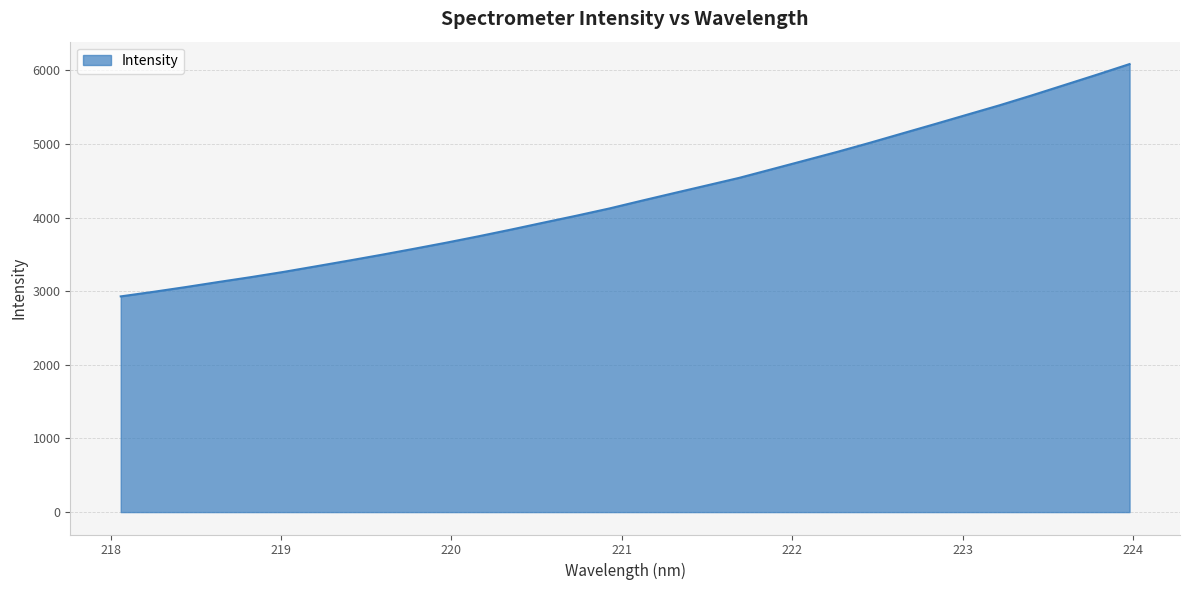

What is the difference between the maximum and minimum values?

3154.9